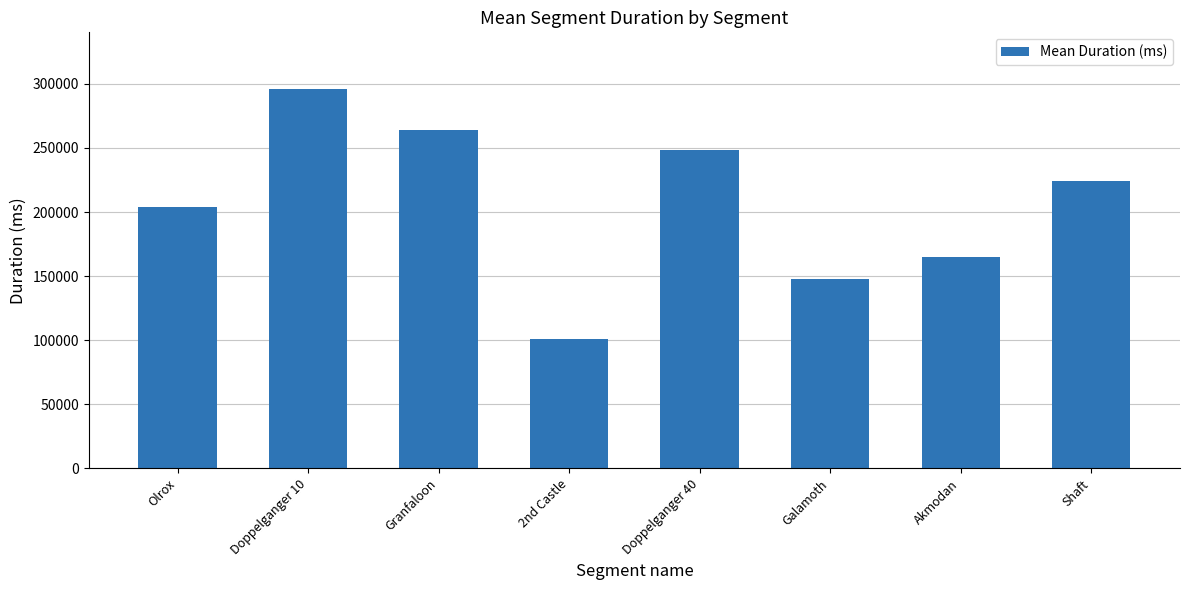

List the labels in order of value, largest first.

Doppelganger 10, Granfaloon, Doppelganger 40, Shaft, Olrox, Akmodan, Galamoth, 2nd Castle